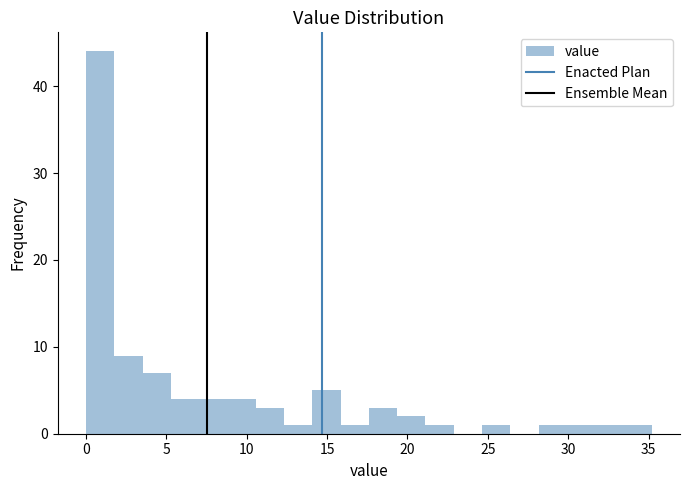

Around what value on the x-axis is the tallest bar? Give the approximate position of its centre, as read against the axis.

1.0